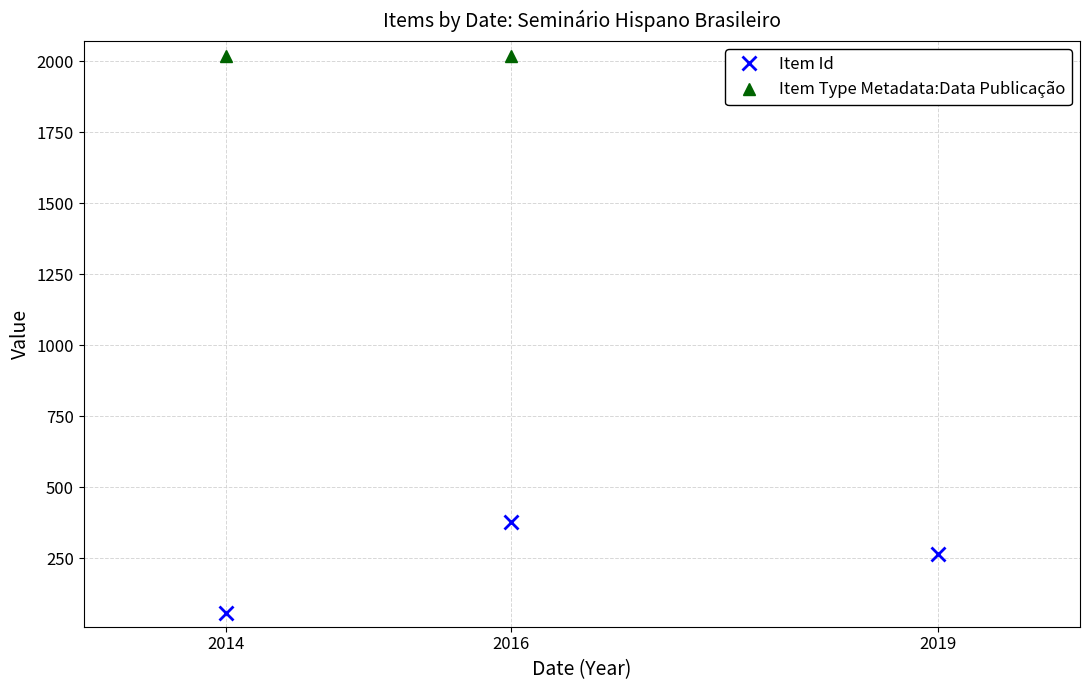

Which series has the largest range (max minus min)?

Item Id